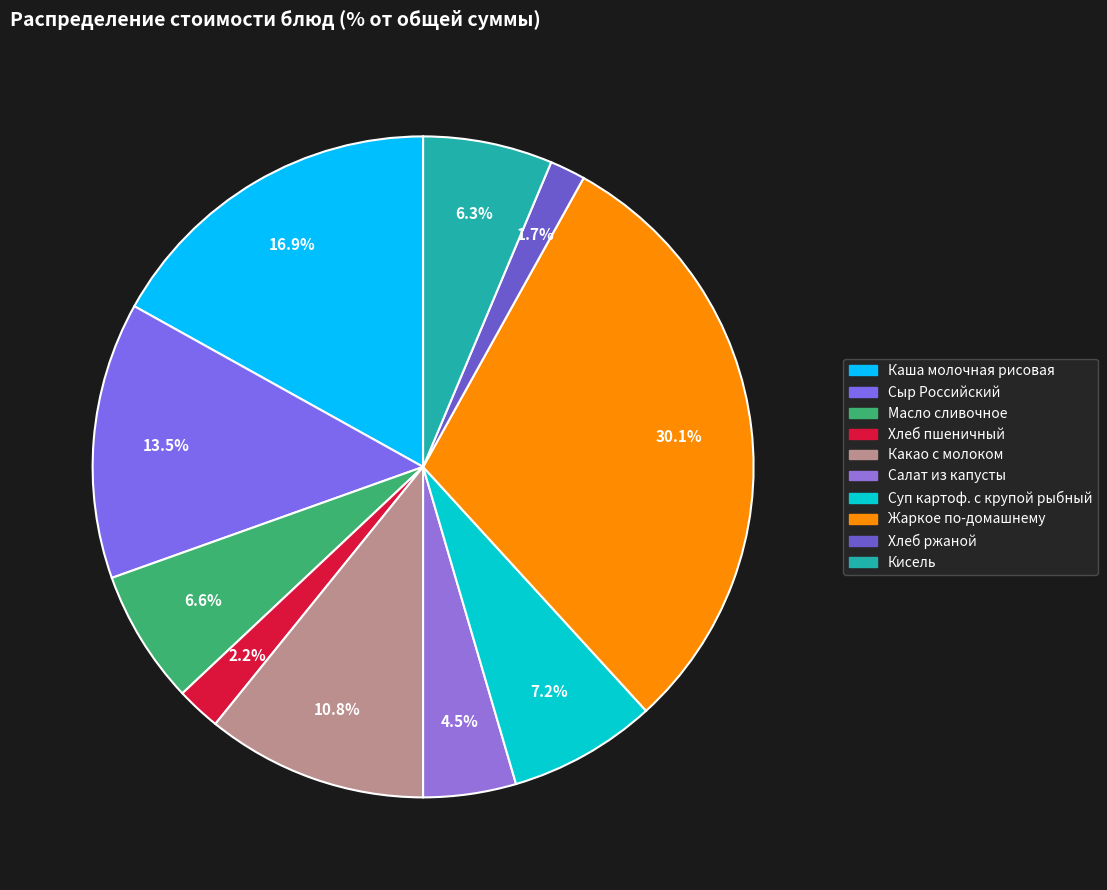

To the nearest percent, what portion does Кисель represent?

6%